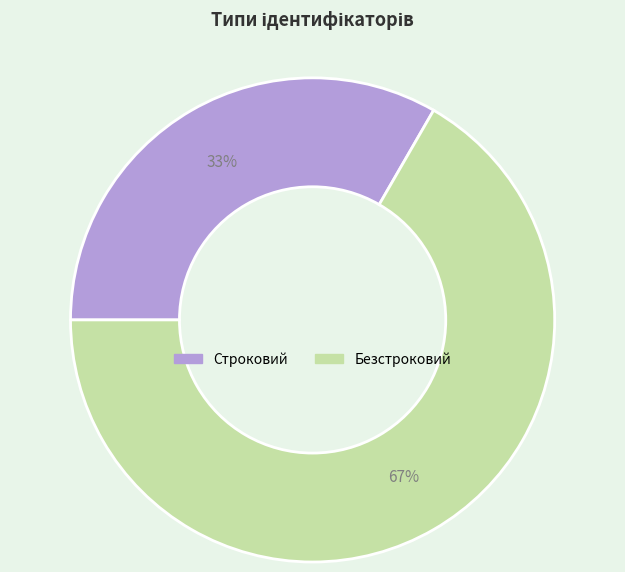

To the nearest percent, what percentage of the pie is Безстроковий?

67%